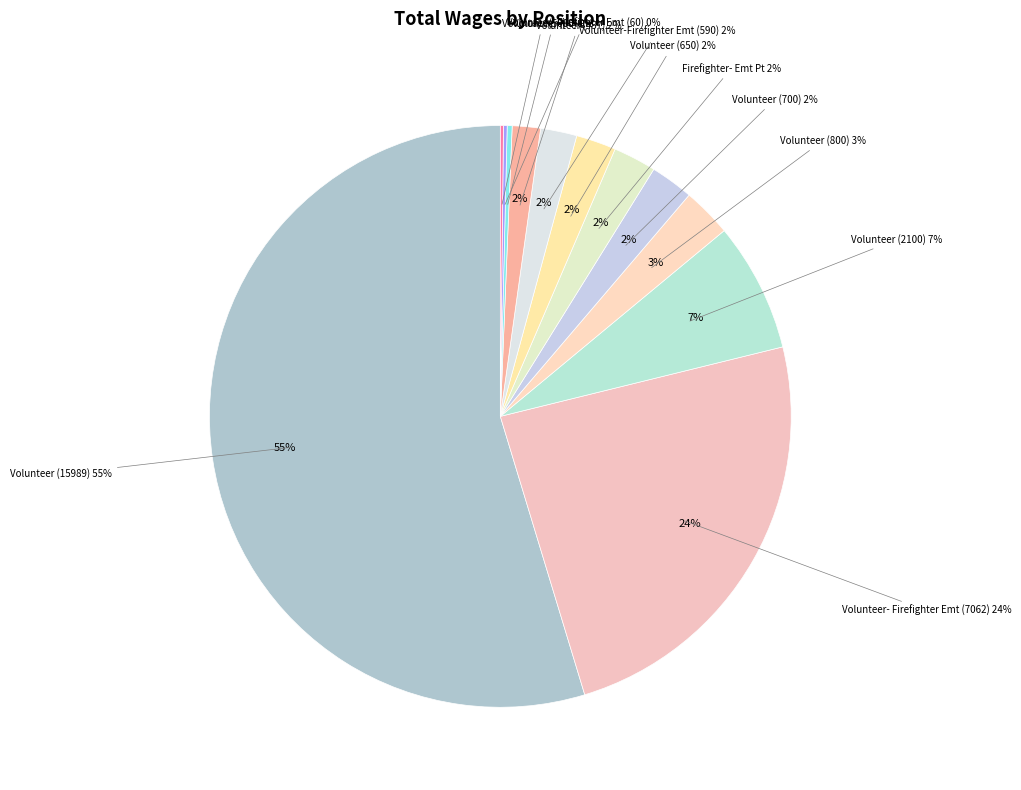

The Volunteer (800) slice represents 3% of the pie. True or false?

True